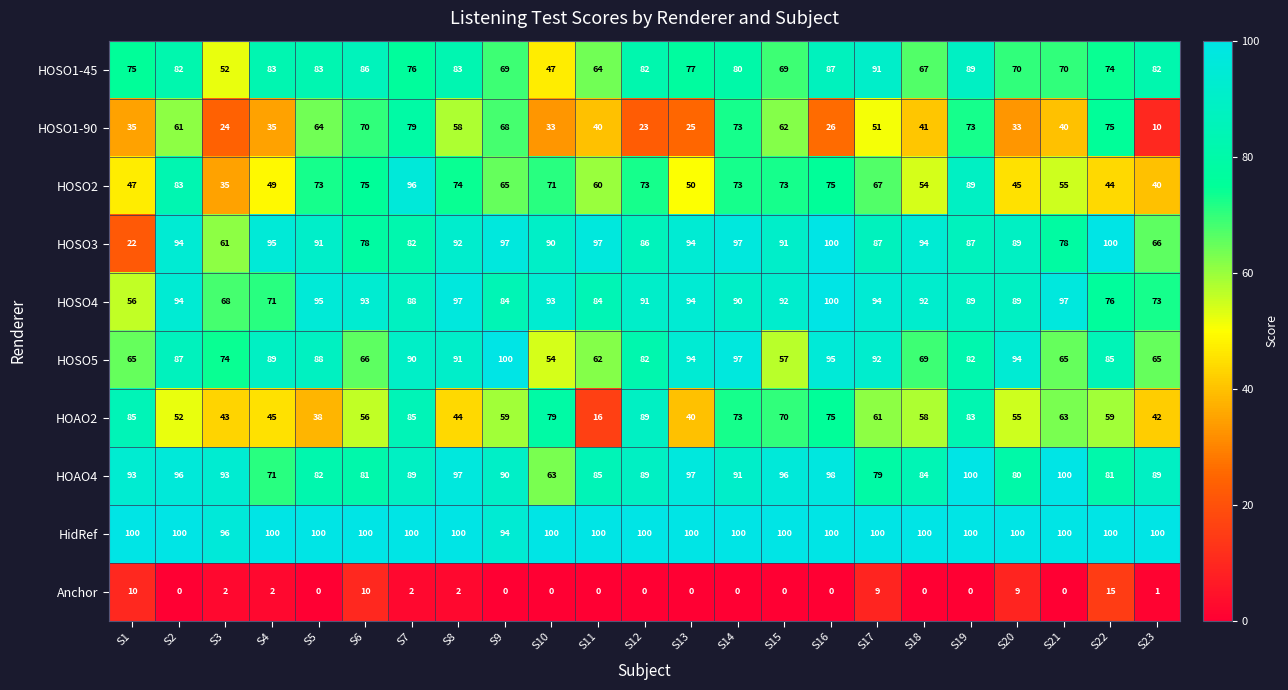

What is the approximate value of HidRef at S20?

100